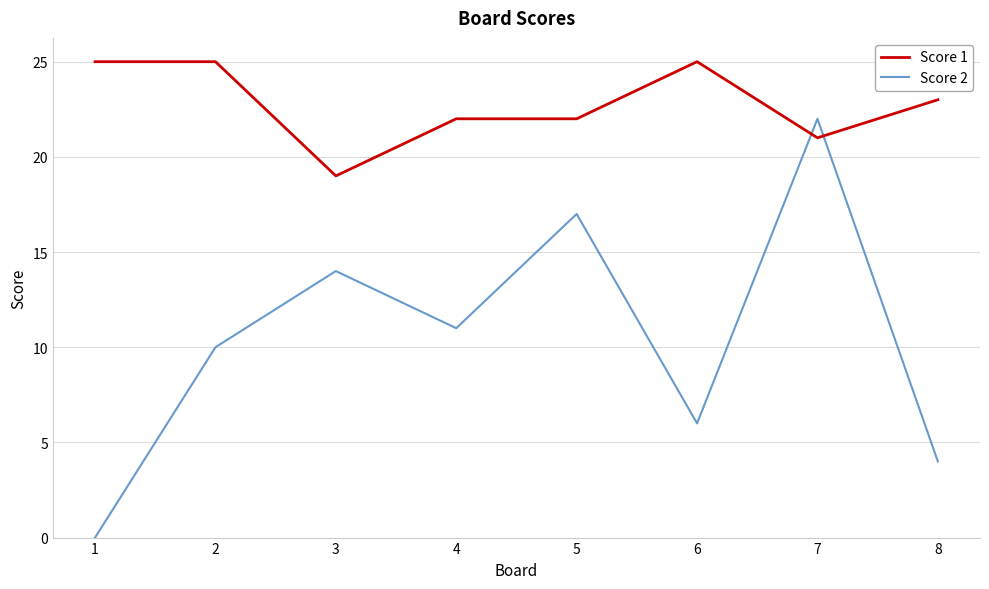

Which series has the largest range (max minus min)?

Score 2